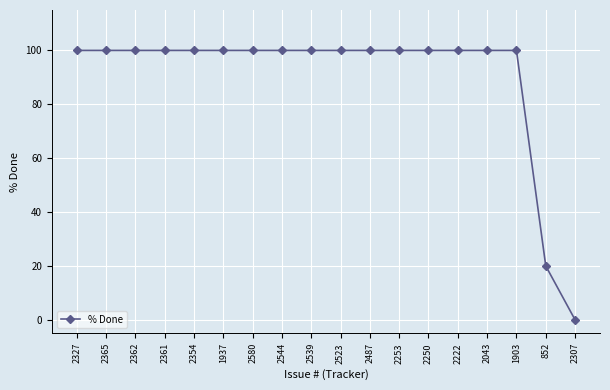

What is the greatest value displayed?

100